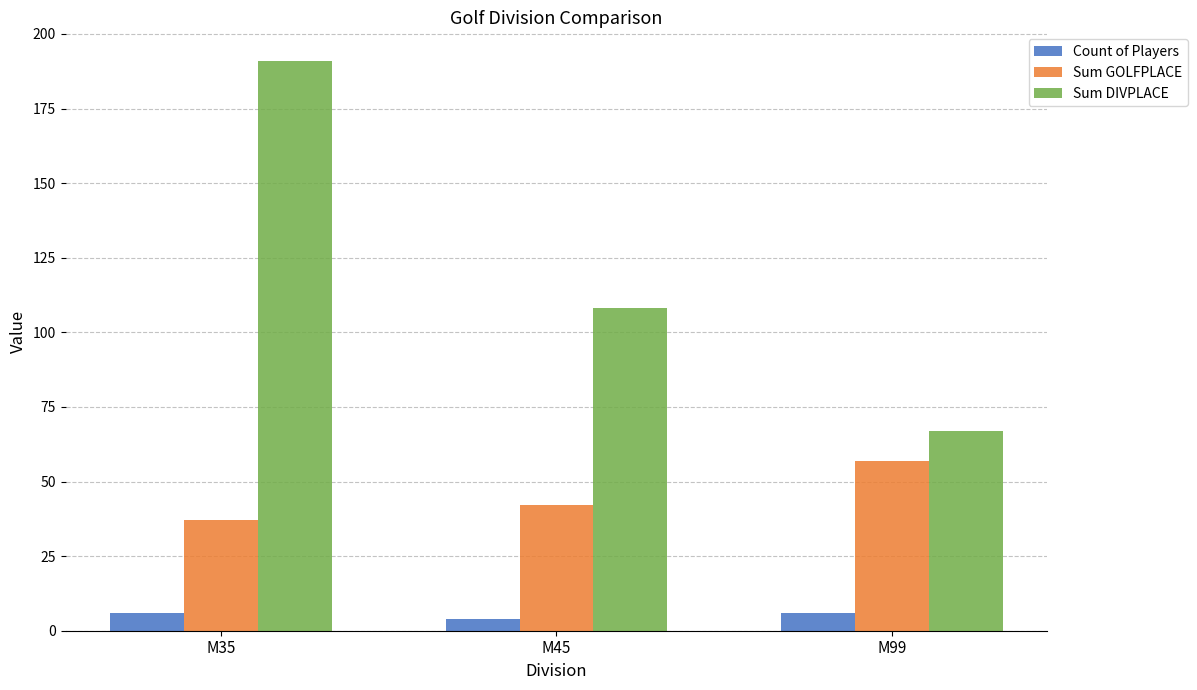

How many data points does each series have?

3